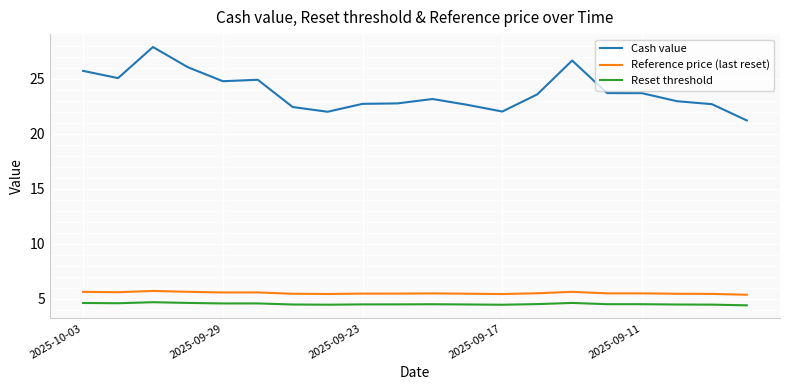

What are all the series names shown in the legend?

Cash value, Reference price (last reset), Reset threshold